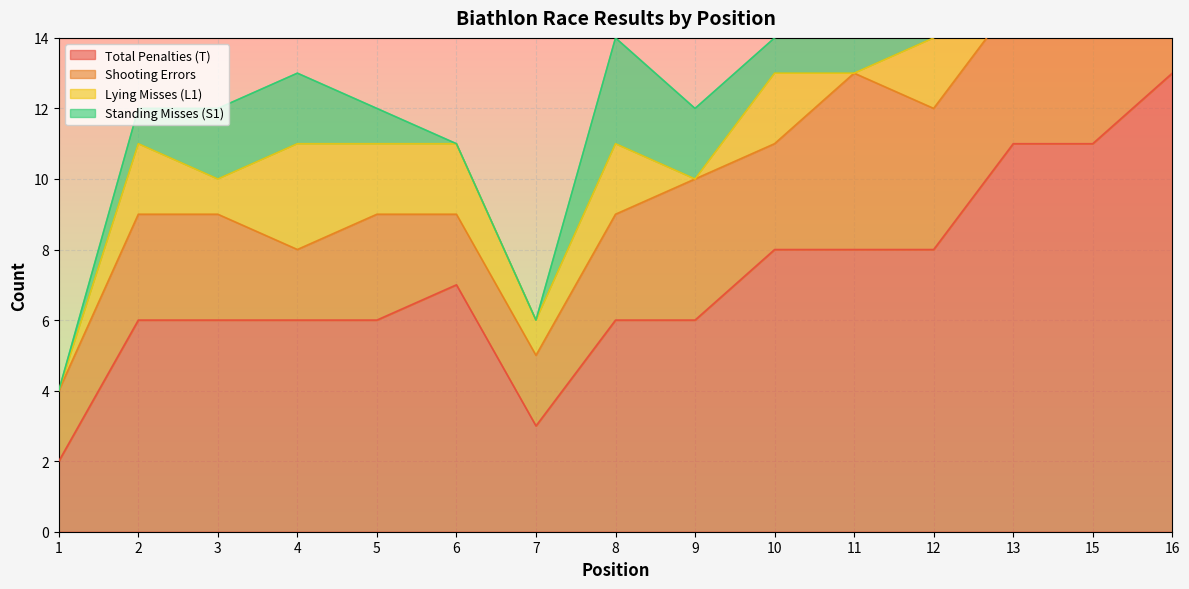

Which category has the lowest value in the Shooting Errors series?

1